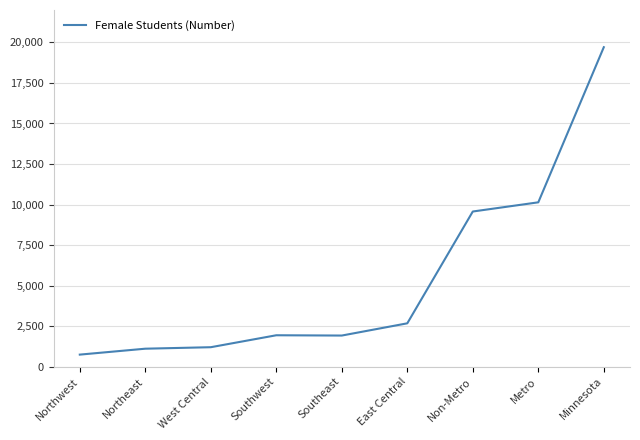

What is the difference between the values at Minnesota and Non-Metro?

10136